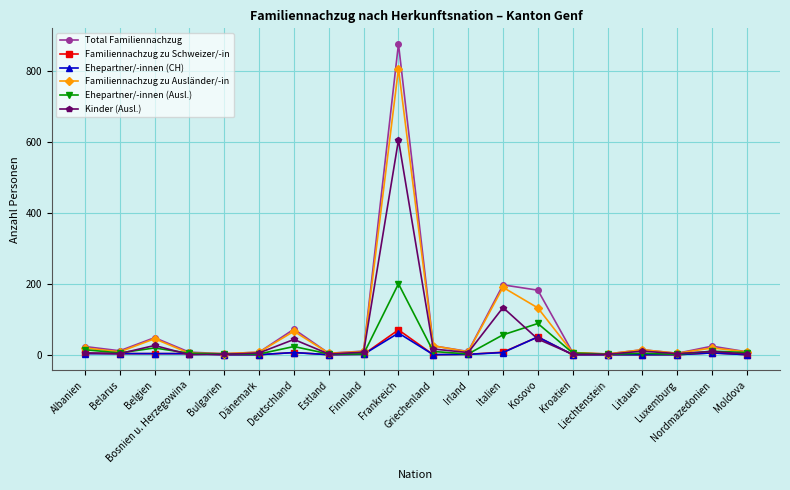

Which series has the widest spread of values?

Total Familiennachzug